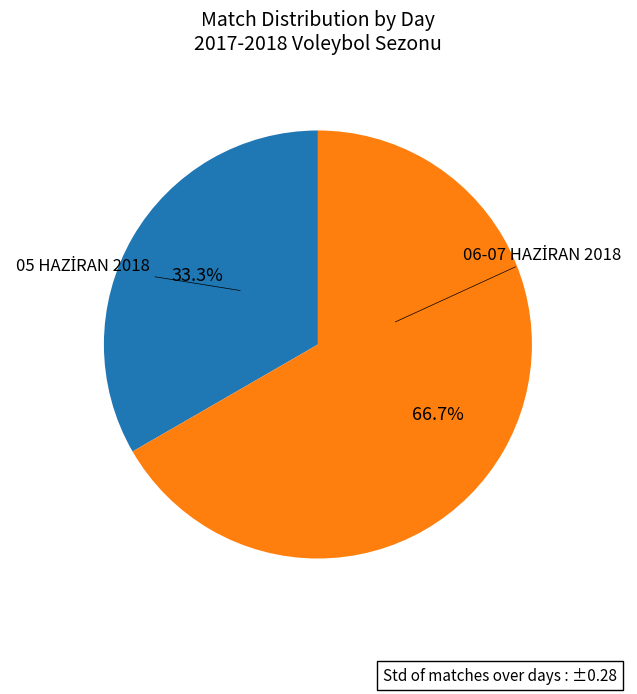

Does any single category account for the majority?

Yes